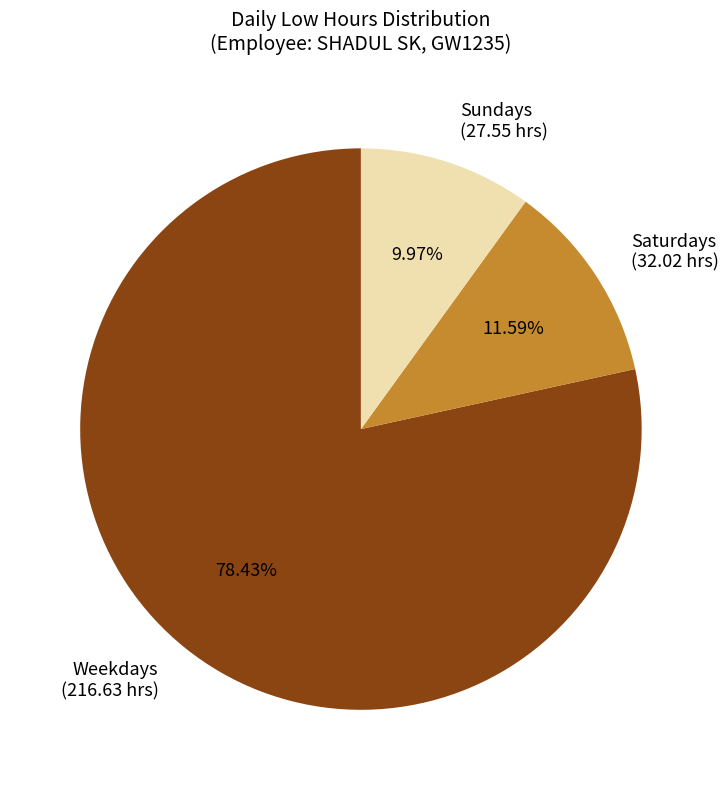

Is there a majority slice in this chart?

Yes